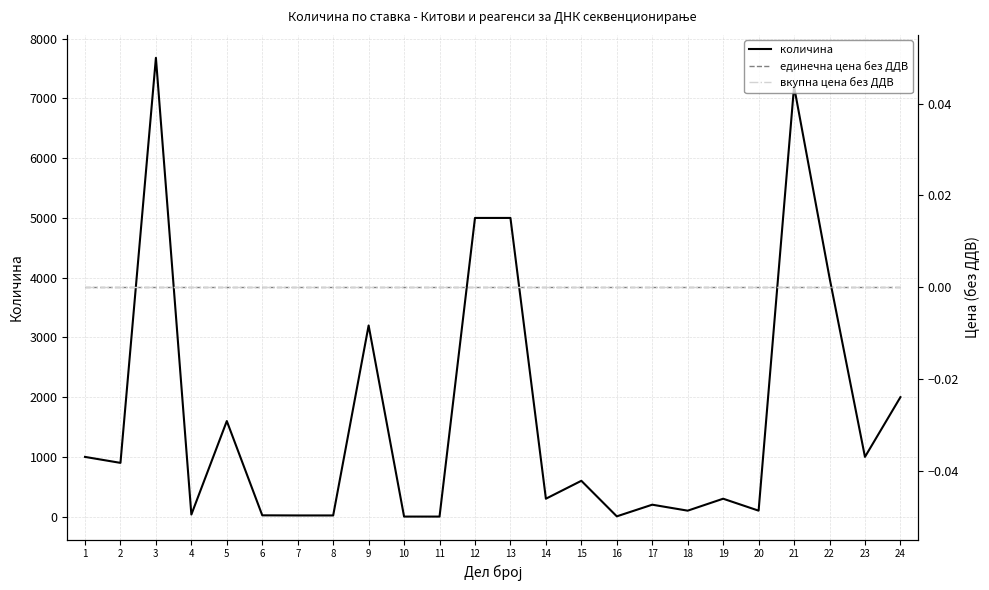

How many categories are shown in the chart?

24